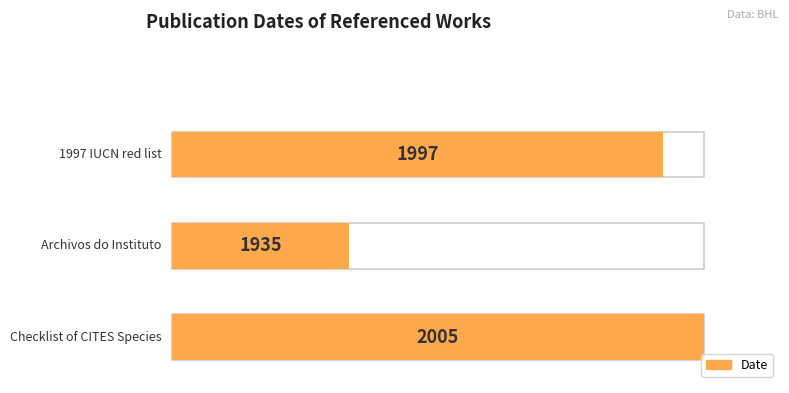

Rank the categories by value from lowest to highest.

Archivos do Instituto, 1997 IUCN red list, Checklist of CITES Species